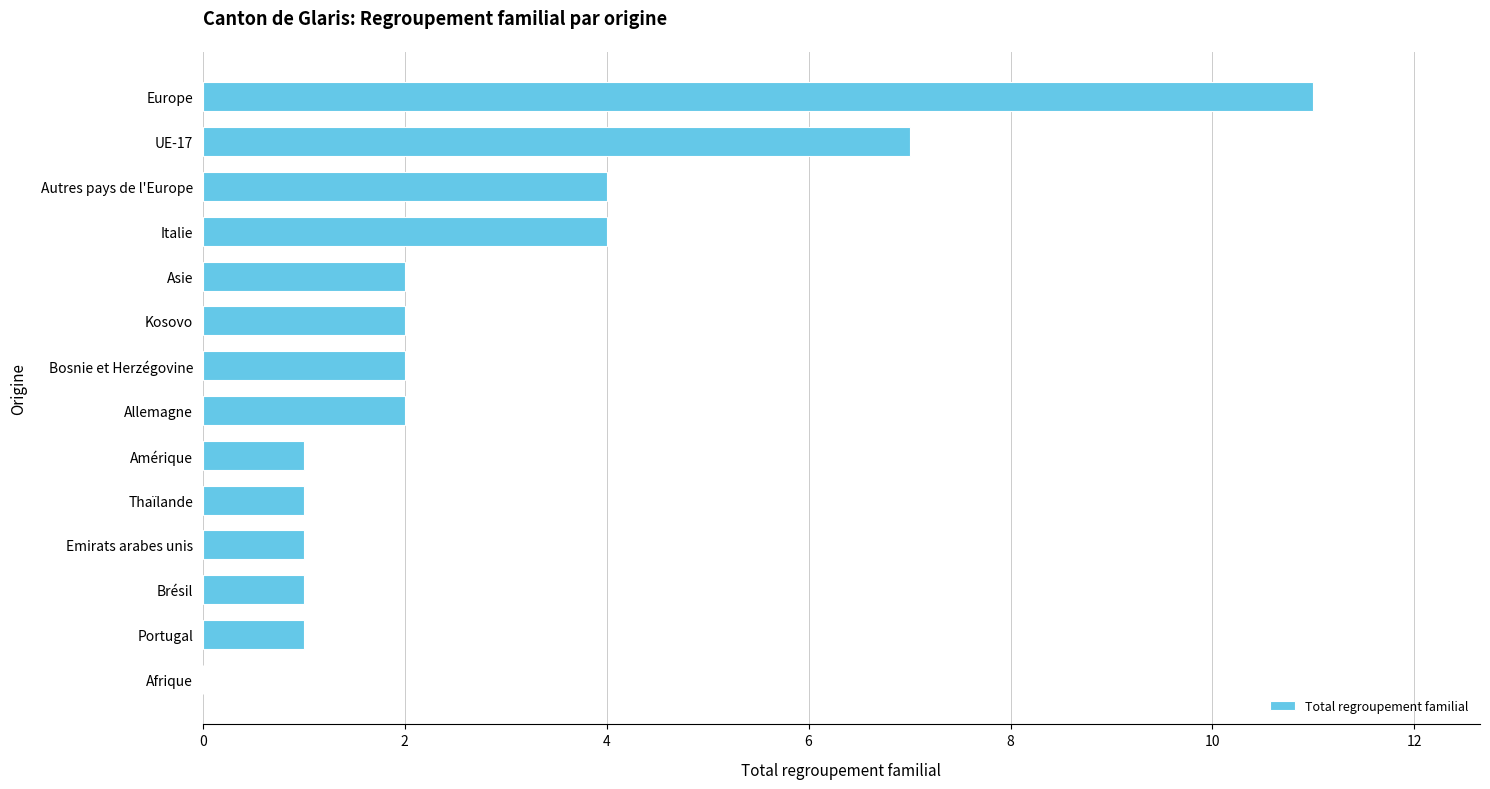

True or false: the data shows 2 at Allemagne.

True